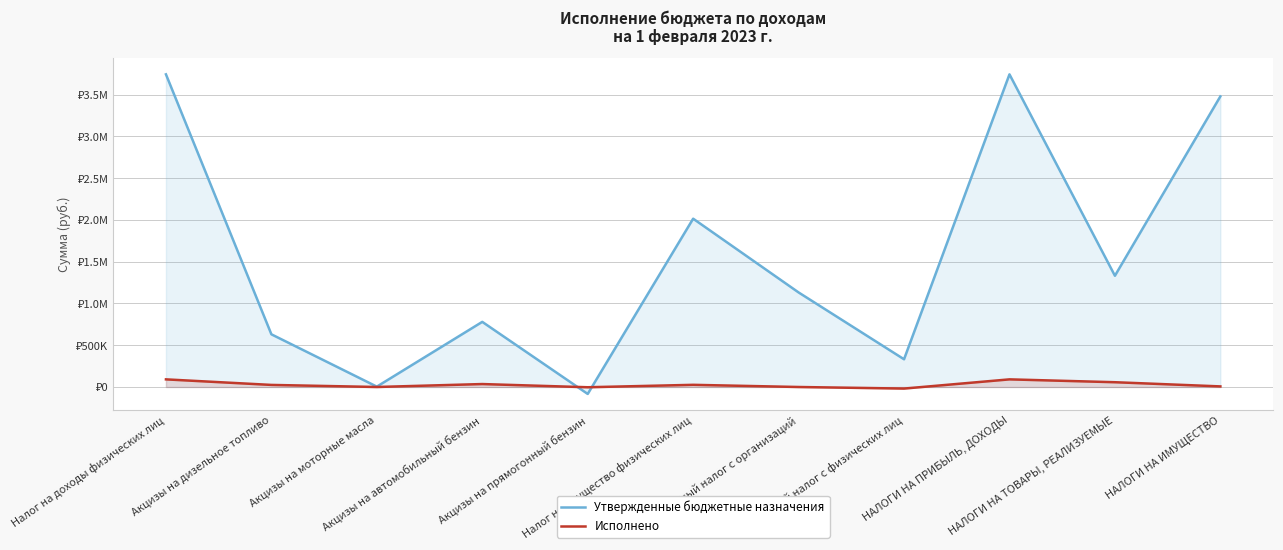

Where does the Исполнено series first go above 24876?

Налог на доходы физических лиц